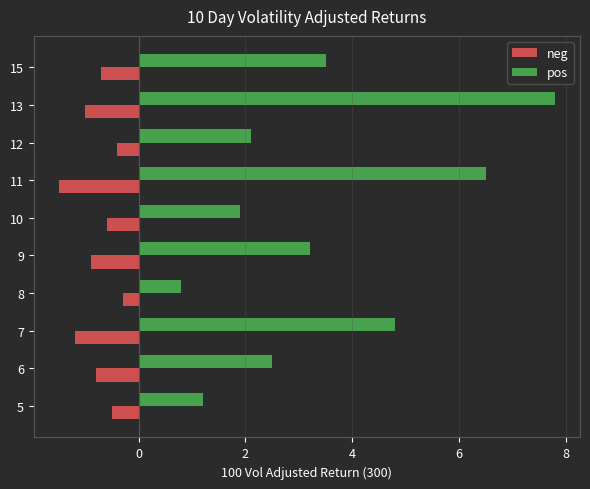

At how many categories does at least one series exceed 0?

10